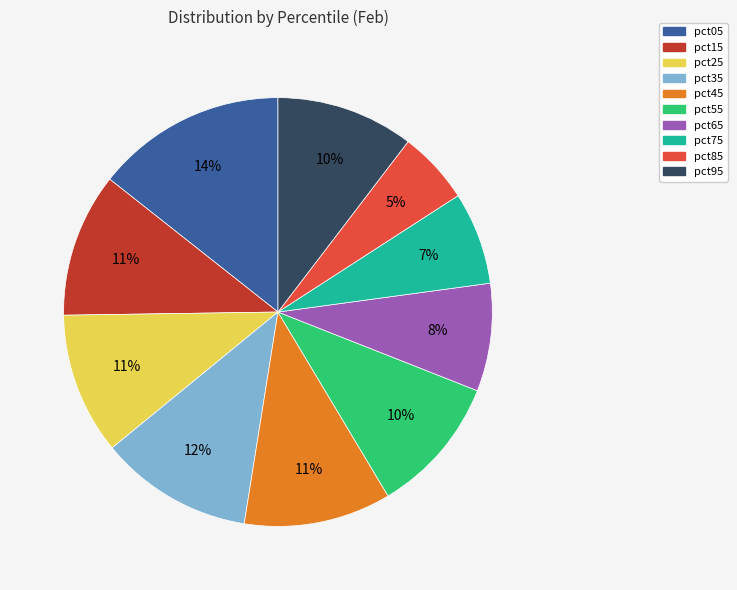

Is the sum of pct75 and pct45 greater than half?

No